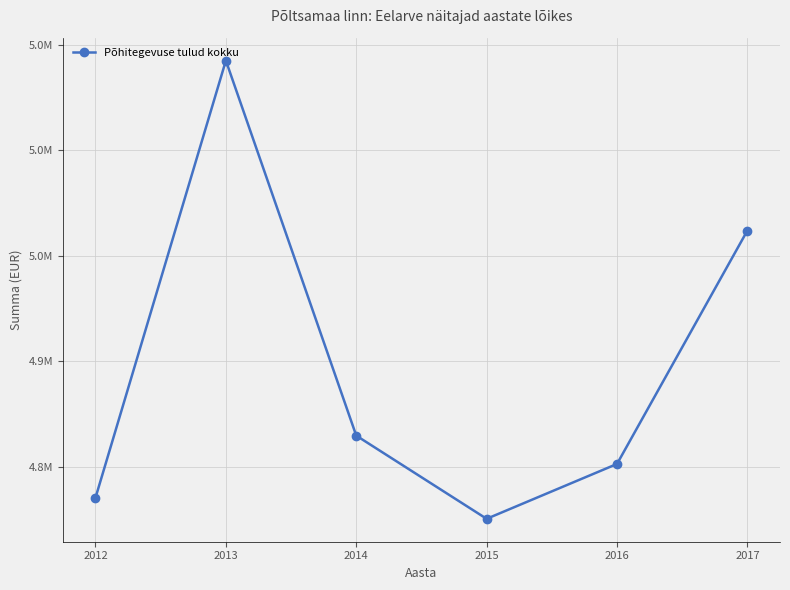

Is this an area chart (filled region under the line)?

No